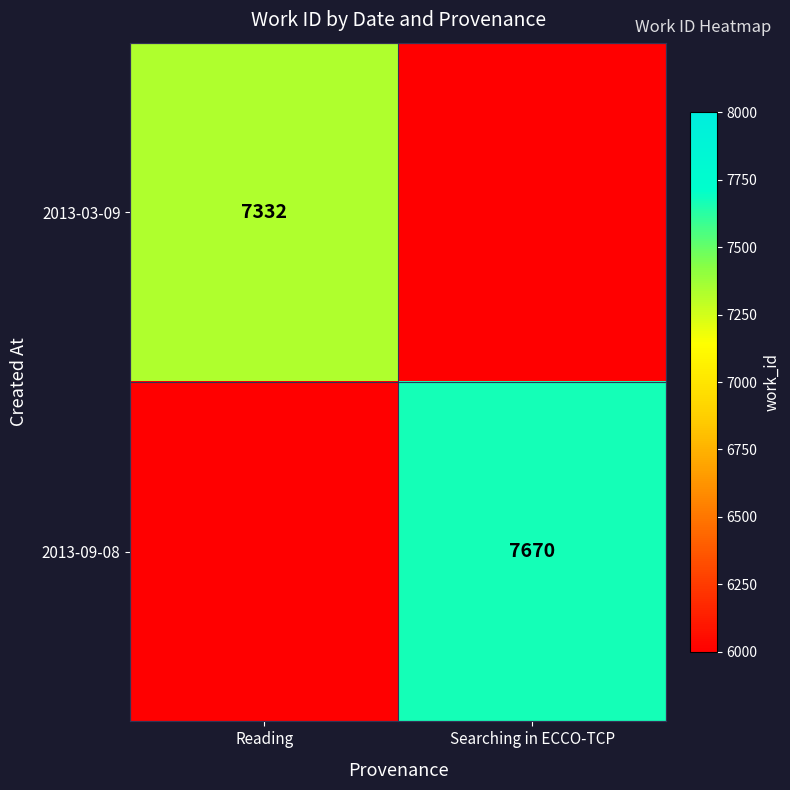

The 2013-03-09 series shows 7332 at Reading. True or false?

True